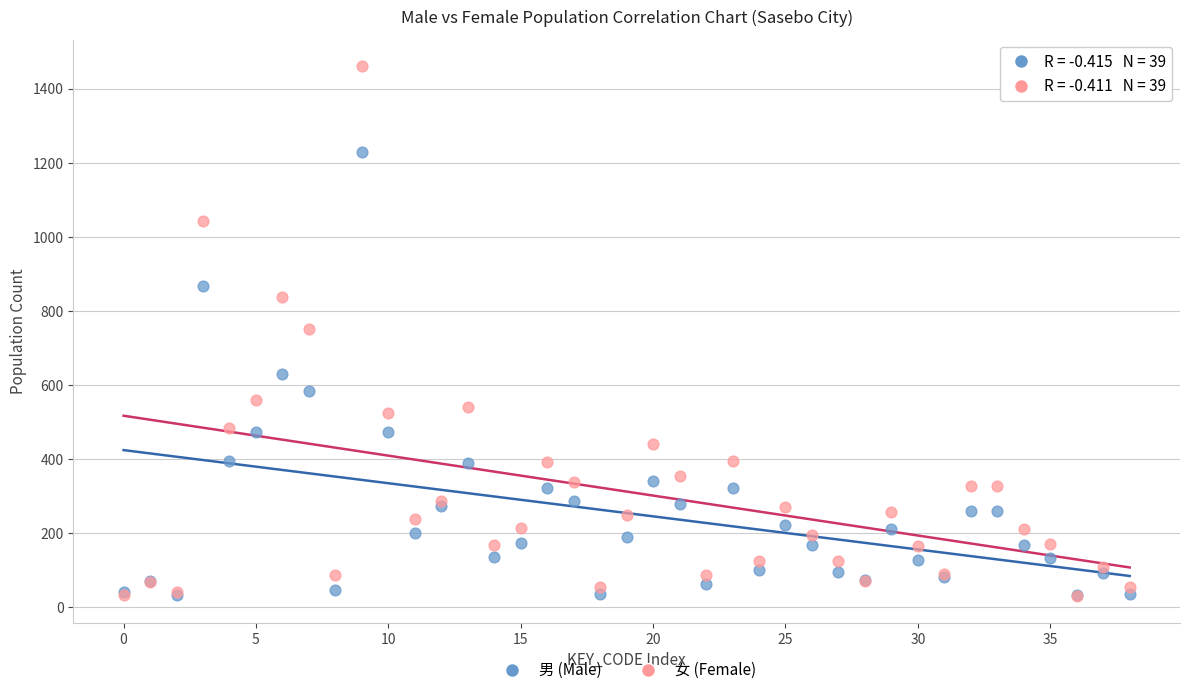

What are all the series names shown in the legend?

男 (Male), 女 (Female)